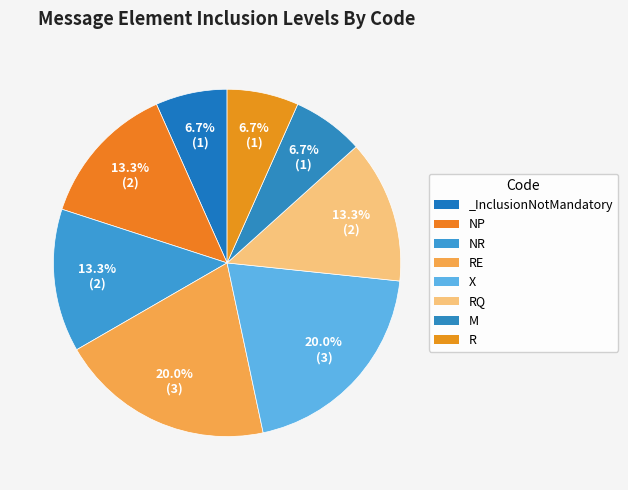

To the nearest percent, what is the difference between the largest and smallest slice percentages?

13%